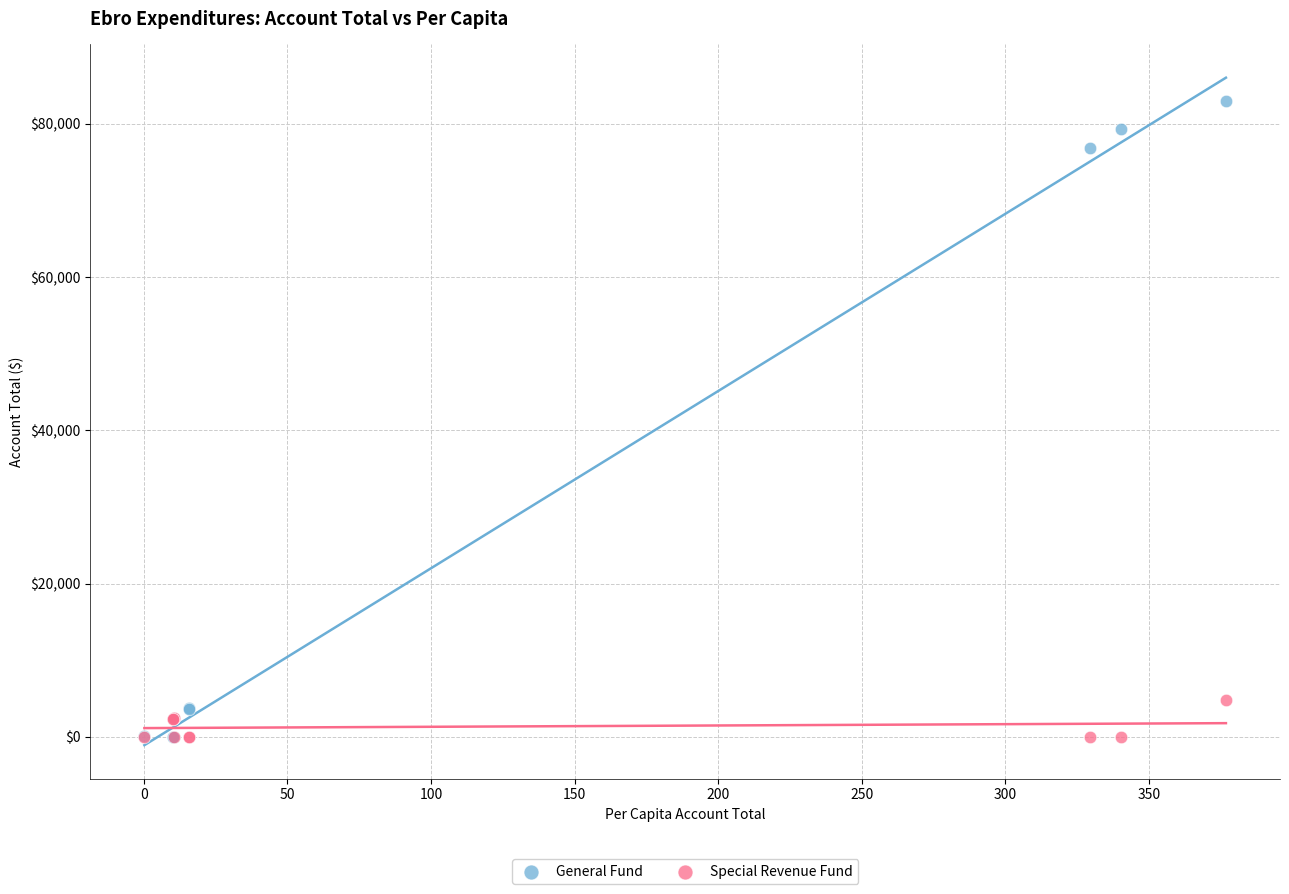

In the General Fund series, what Y value is closest to 41486?

76790